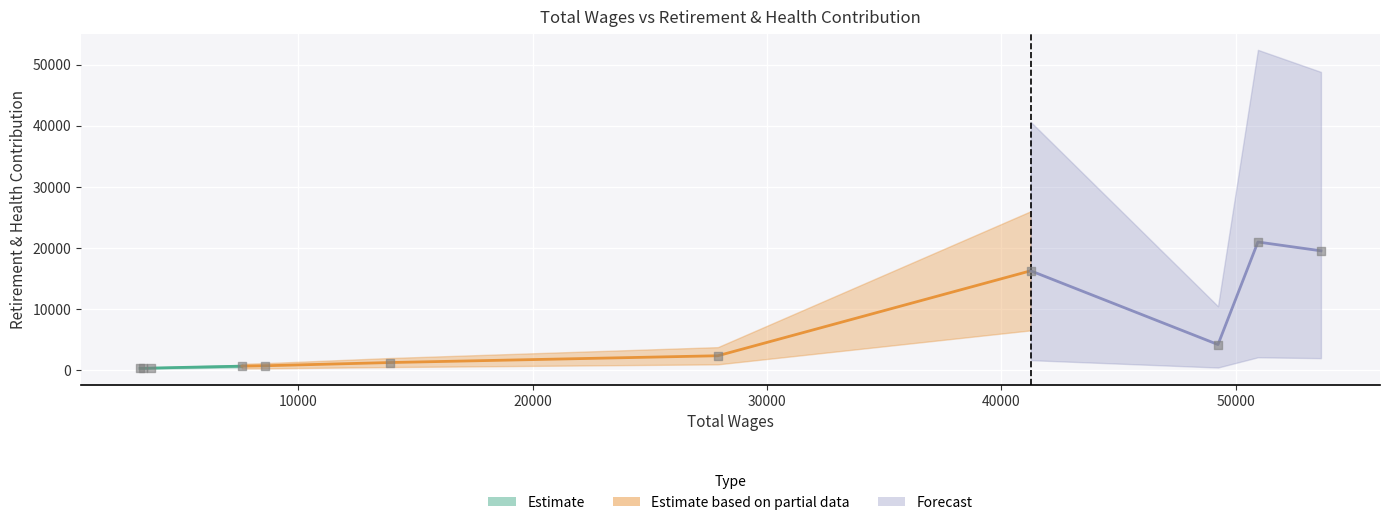

What is the change in value from 1 to 6?

-20257